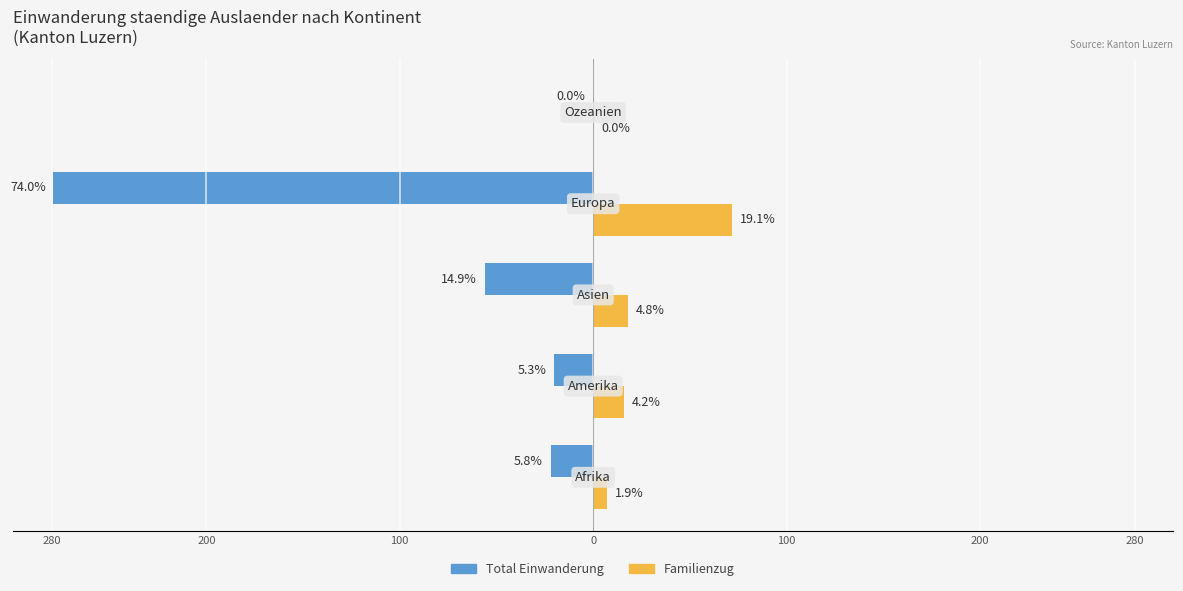

Rank the series by their maximum value, from highest to lowest.

Familienzug, Total Einwanderung